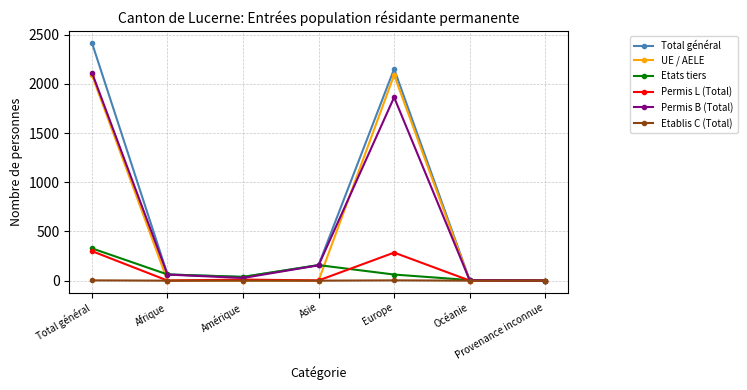

Which series has the largest total across all categories?

Total général